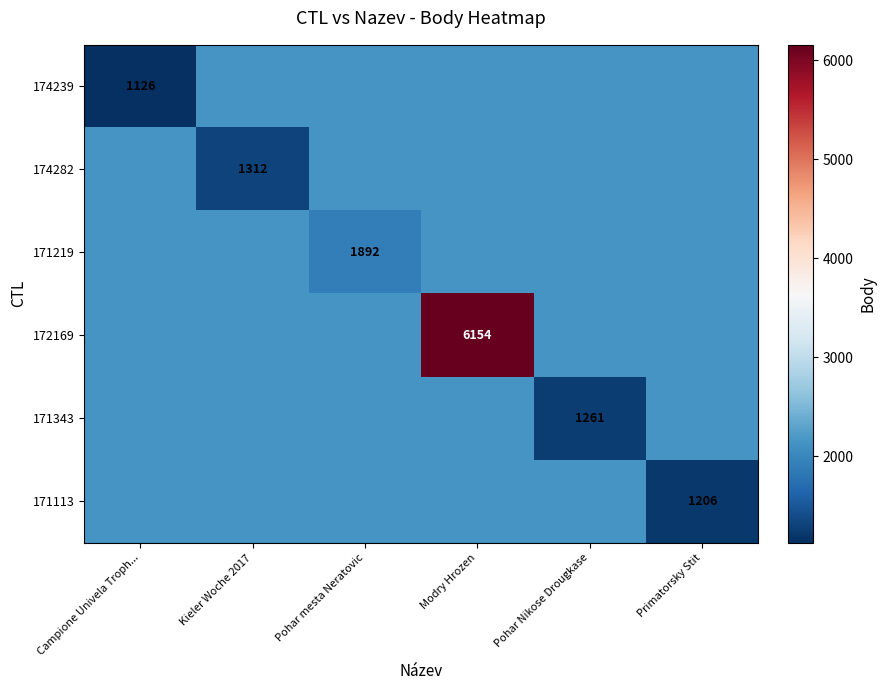

The 172169 series shows 10345.3 at Modry Hrozen. True or false?

False